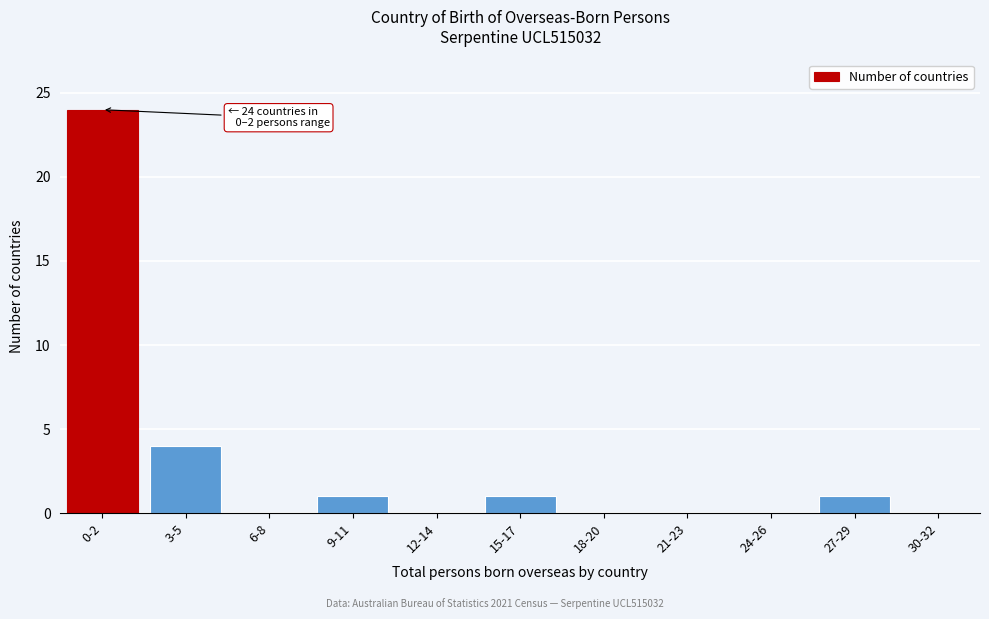

Reading right to left, transcribe all the data shown in this chart.

30-32=0	27-29=1	24-26=0	21-23=0	18-20=0	15-17=1	12-14=0	9-11=1	6-8=0	3-5=4	0-2=24